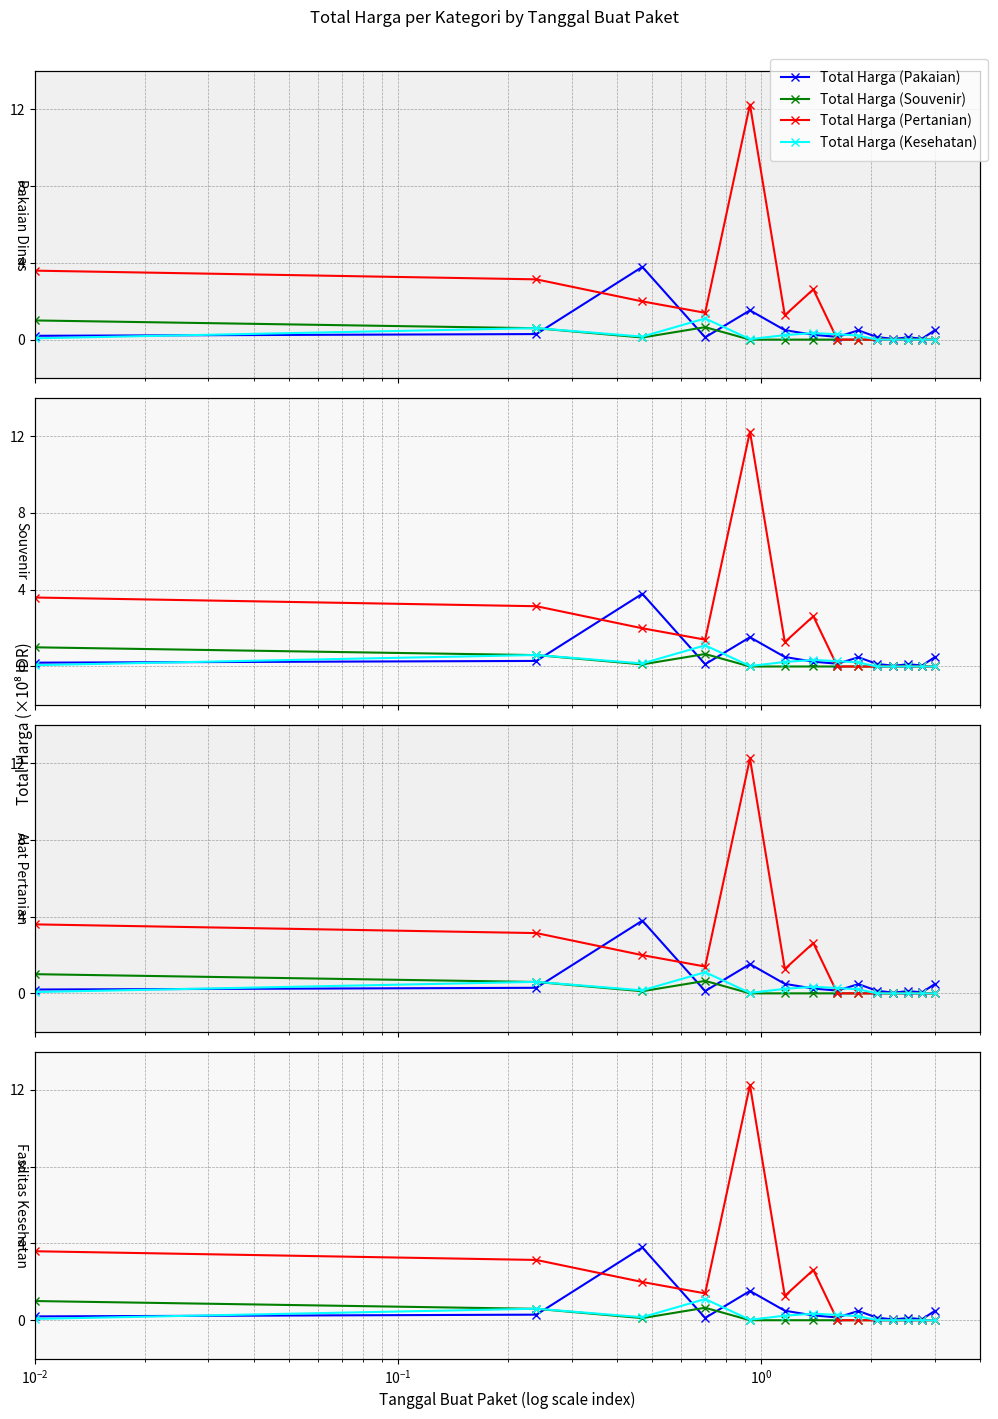

The value of Total Harga (Pertanian) at 9 is -7.8. True or false?

False